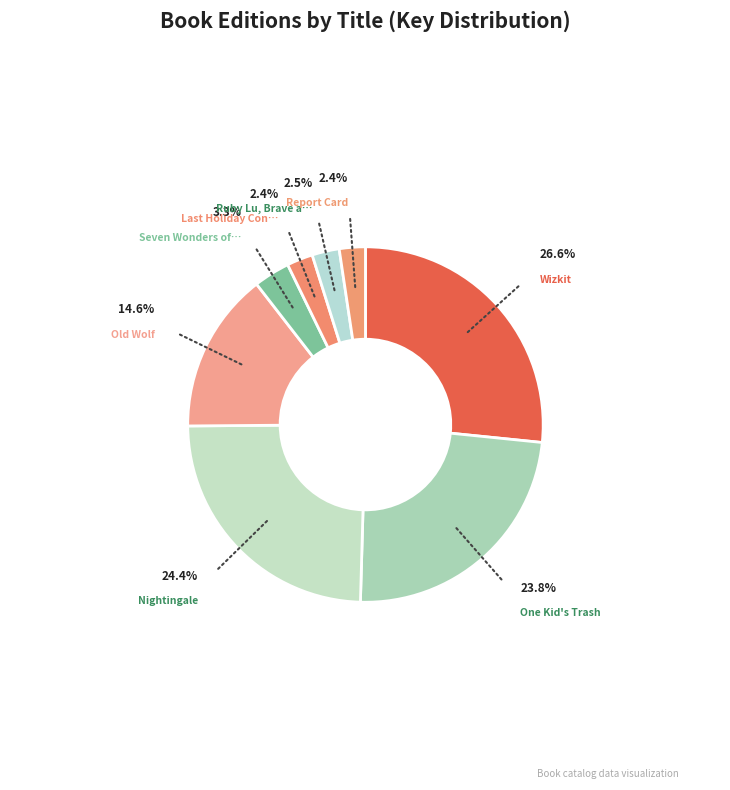

Count the number of slices in the pie.

8